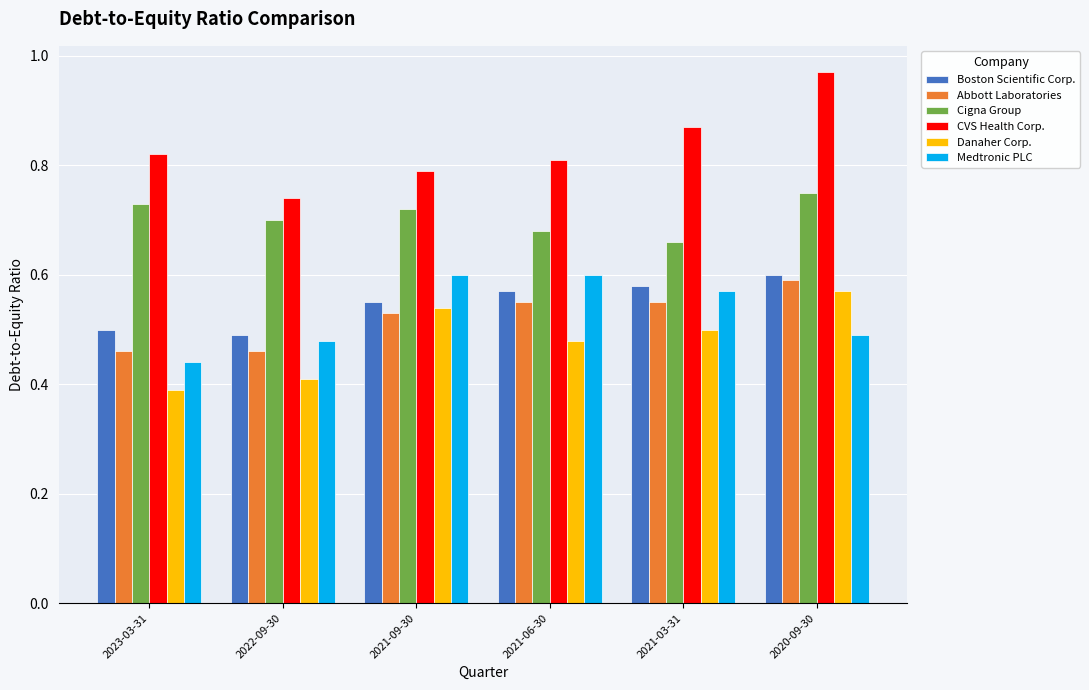

Is it true that Abbott Laboratories equals 0.6 at 2021-03-31?

True